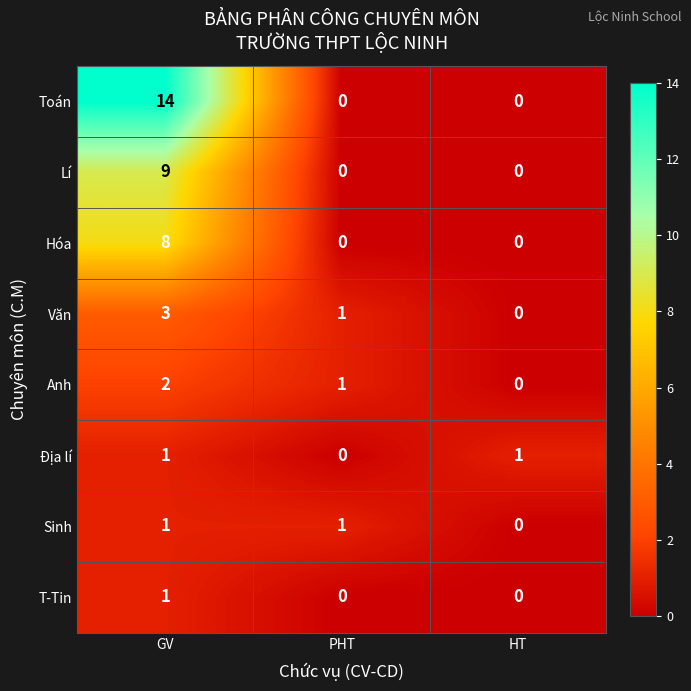

At which category is the sum across all series the highest?

GV